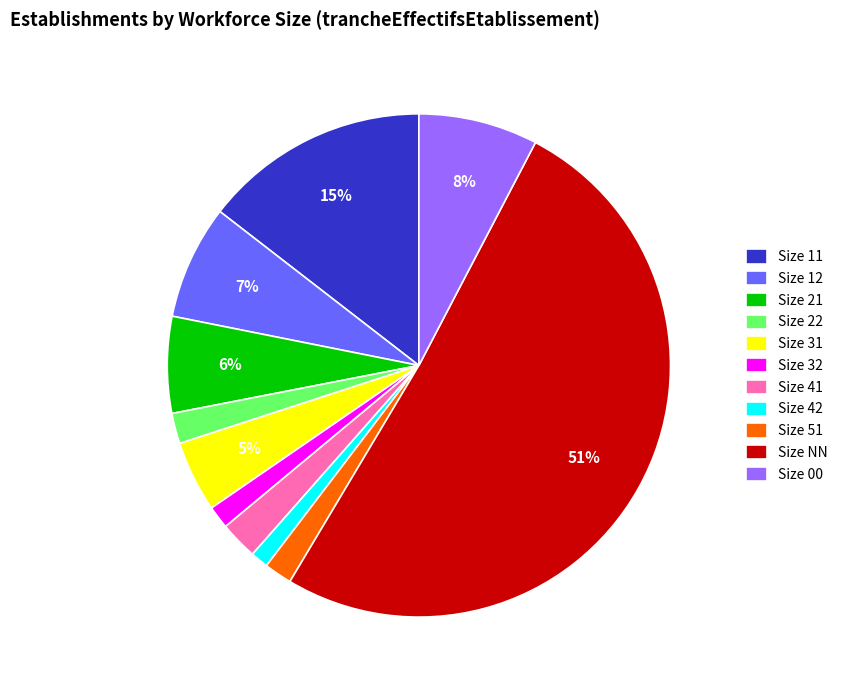

Do Size 42 and Size 00 together represent more than half of the pie?

No